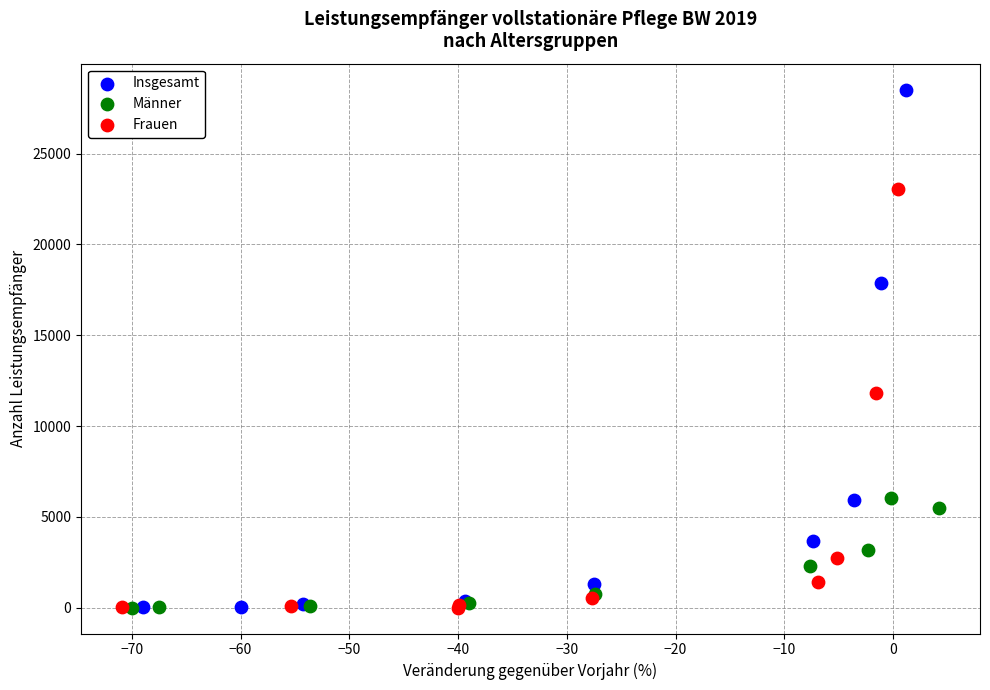

Which series has the largest Y range (max minus min)?

Insgesamt